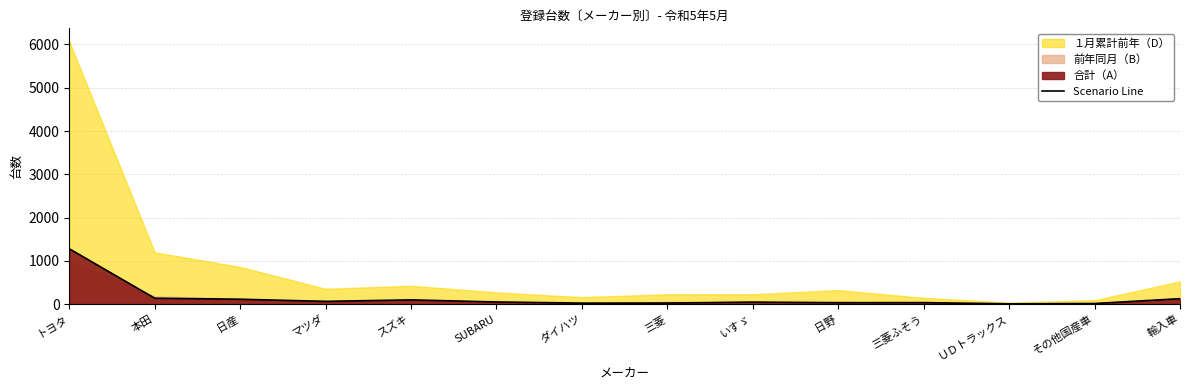

The chart shows a value of 22 at その他国産車. True or false?

False